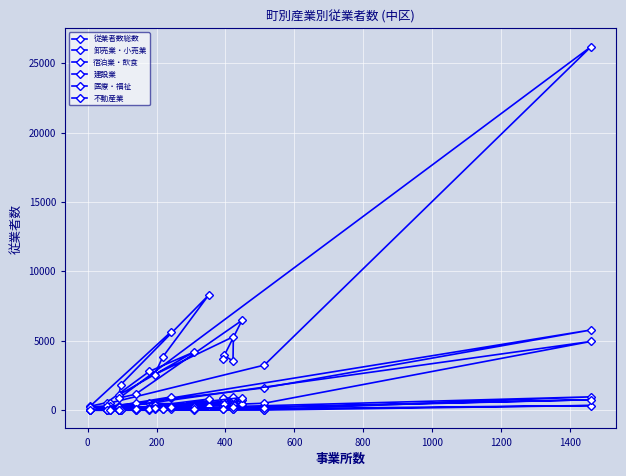

True or false: 不動産業 has a value of 57 at 400.

True